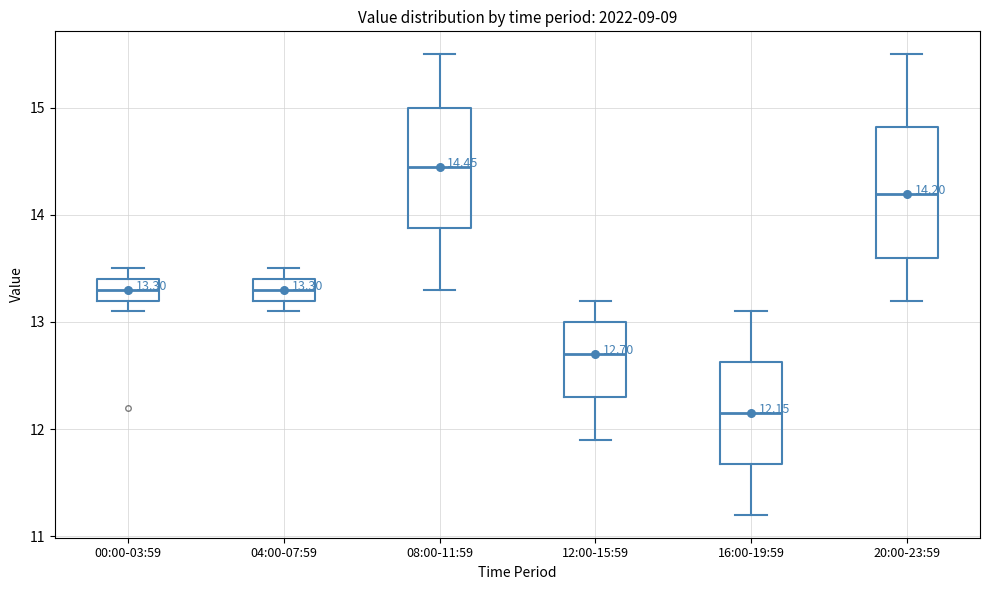

Which box is the tallest, from its lower edge to its upper edge?

20:00-23:59